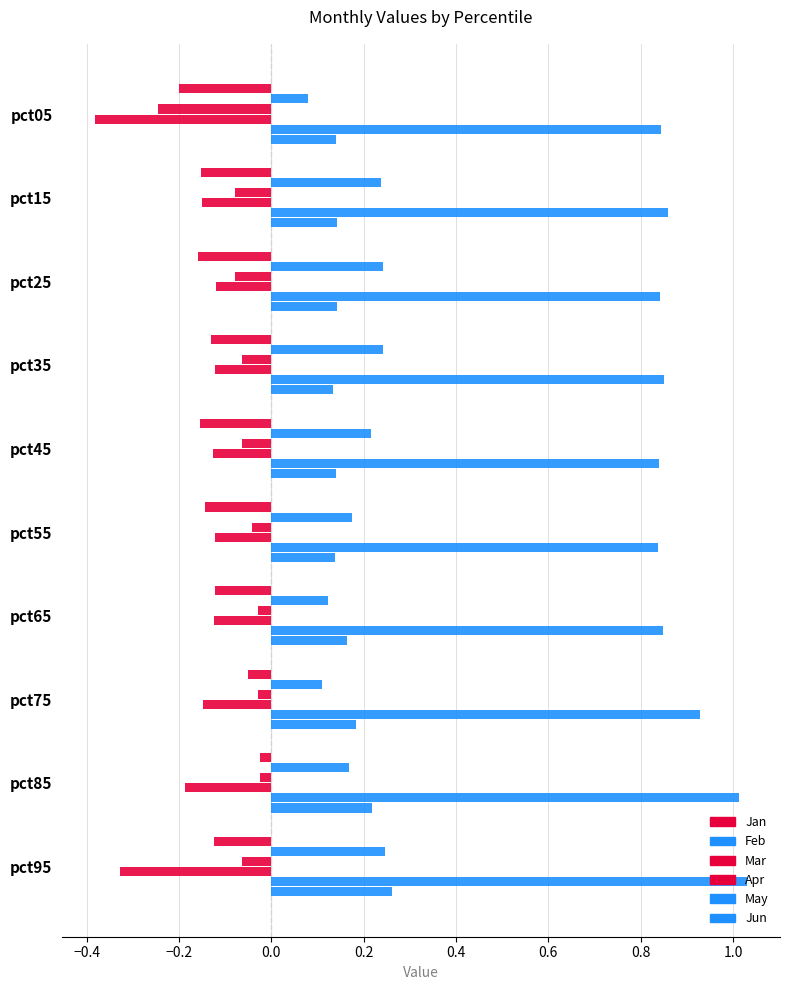

What is the value of the Apr bar at the 9th from the left?

-0.2